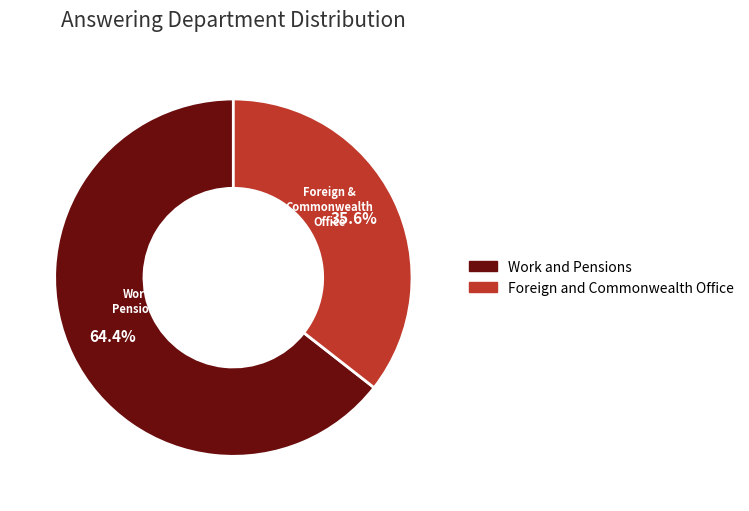

To the nearest percent, what is the average slice percentage?

50%